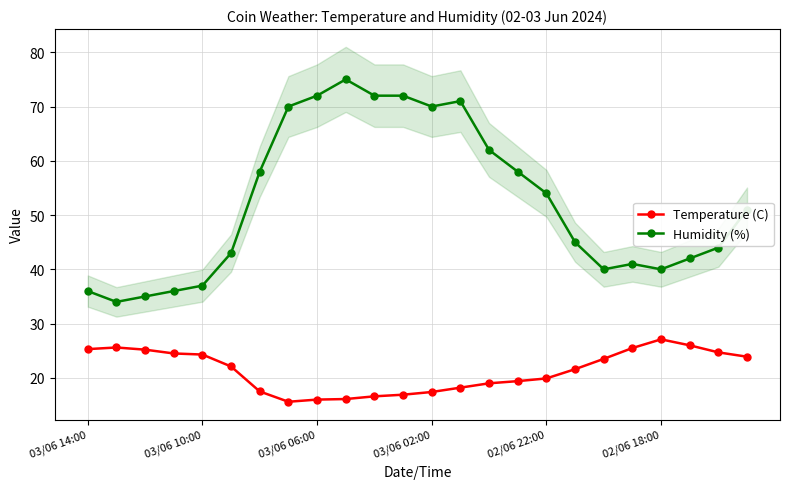

Rank the series by their average value, from highest to lowest.

Humidity (%), Temperature (C)